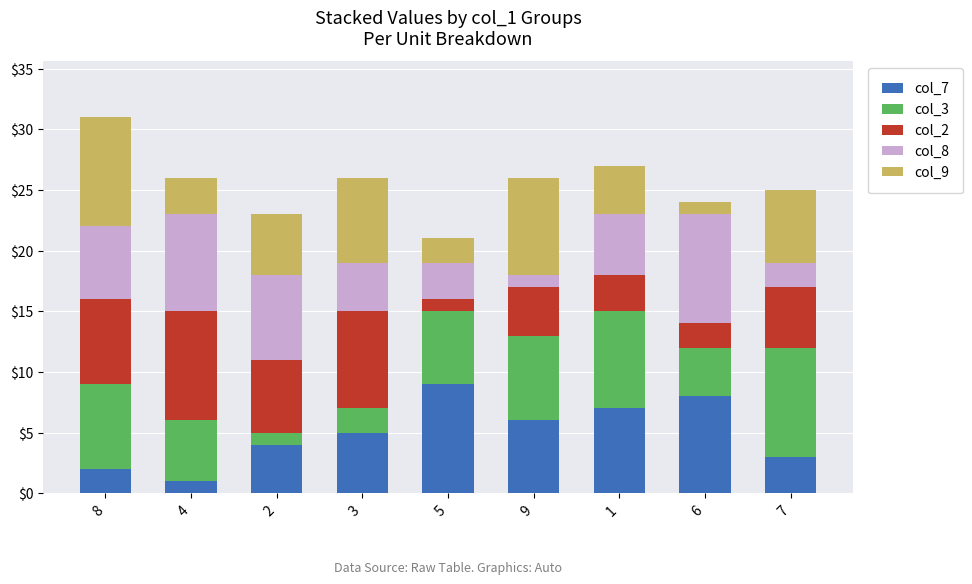

At which category is the sum across all series the highest?

8